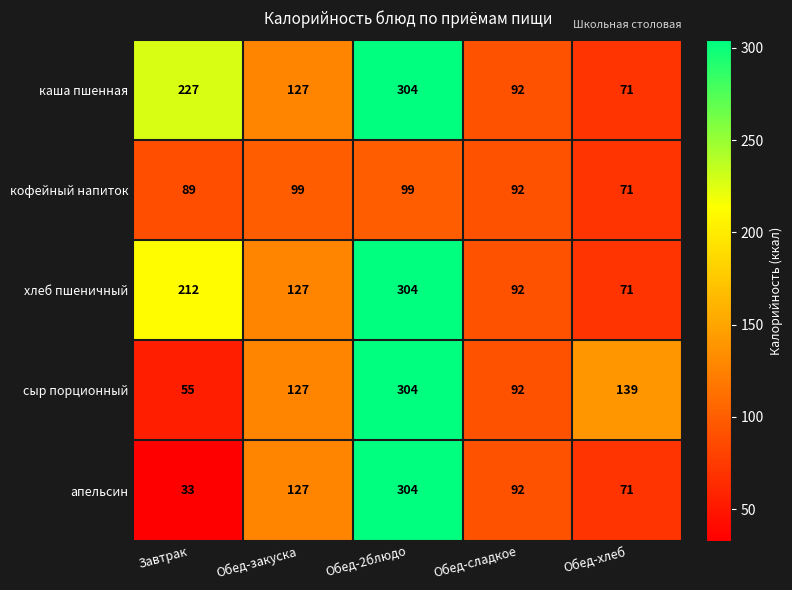

Between Завтрак and Обед-закуска, which series saw the biggest shift?

каша пшенная